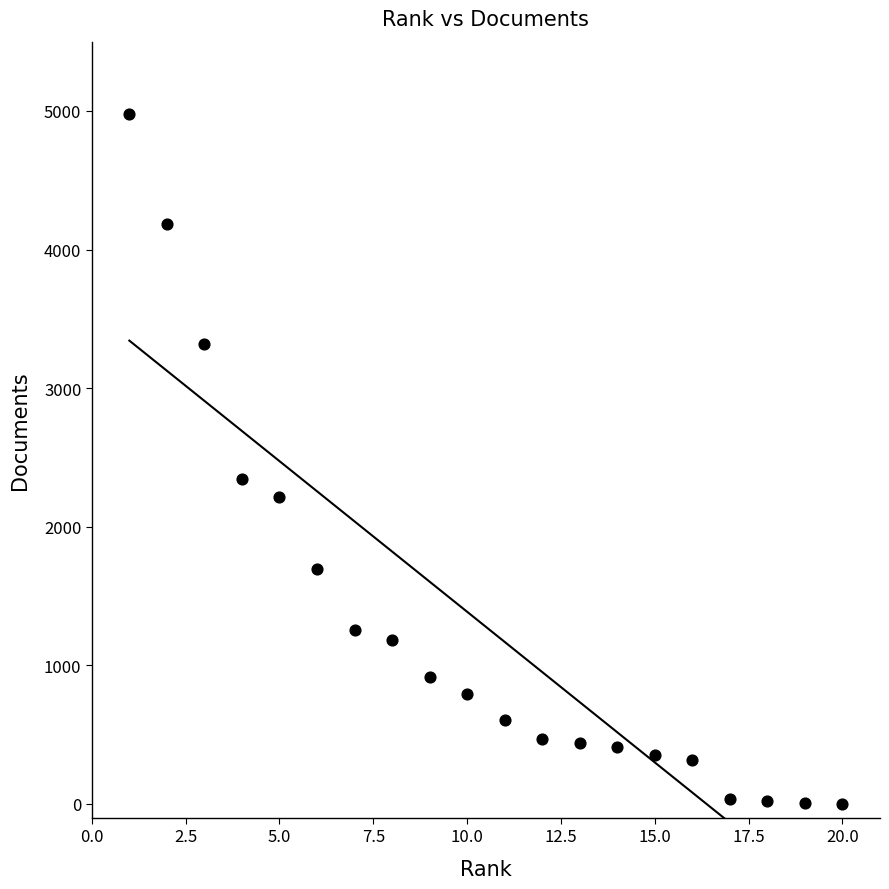

What is the range of X values (max minus min)?

19